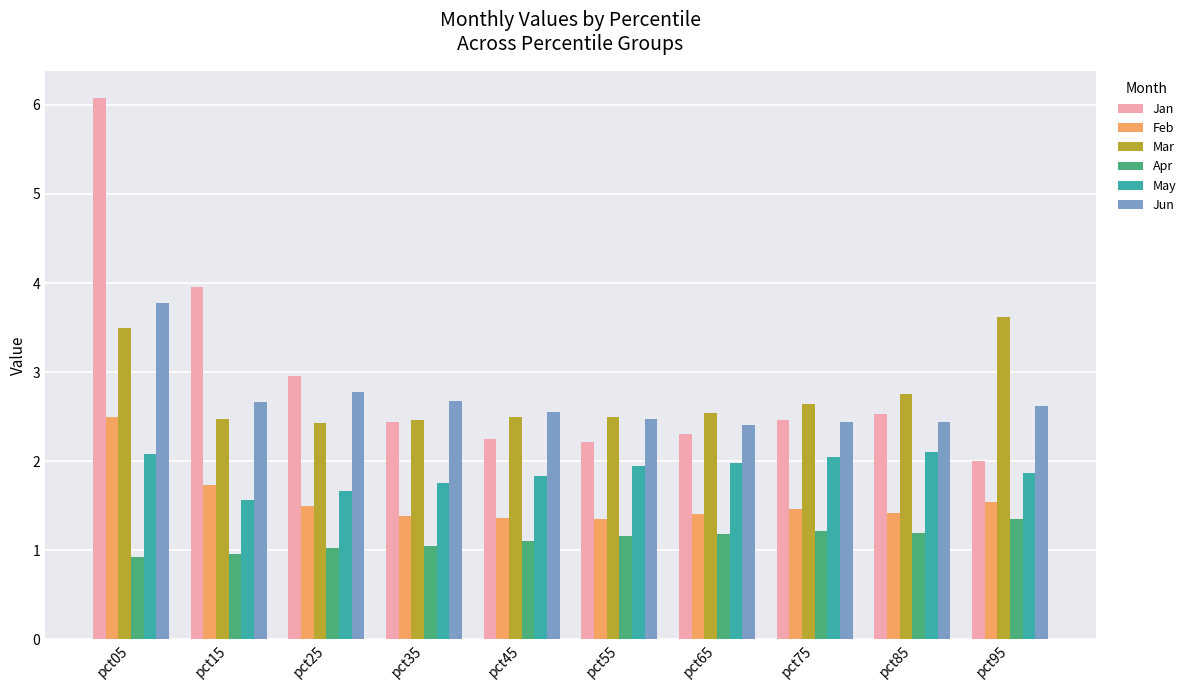

Read the May value at pct85.

2.1